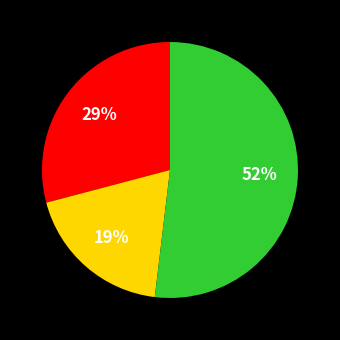

Is there a majority slice in this chart?

Yes